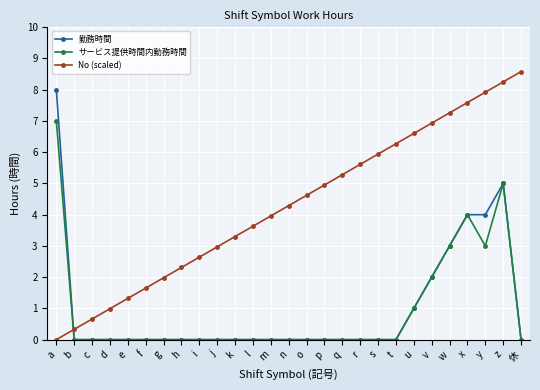

True or false: サービス提供時間内勤務時間 has a value of 0.0 at m.

True